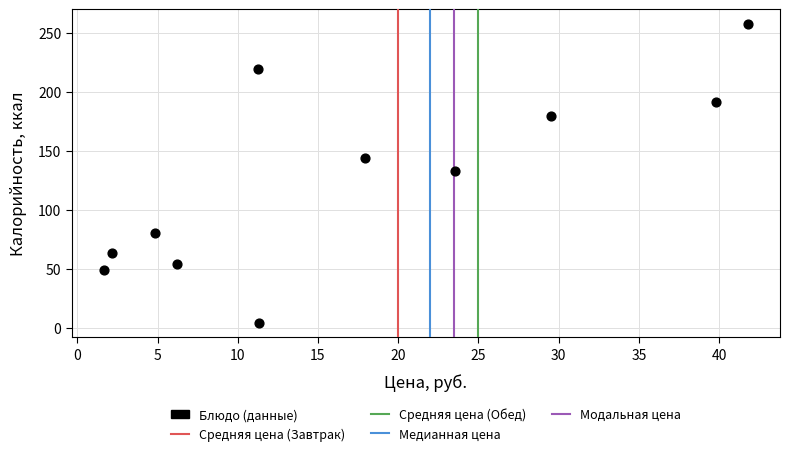

What Y value in the scatter plot is closest to 130?

133.0